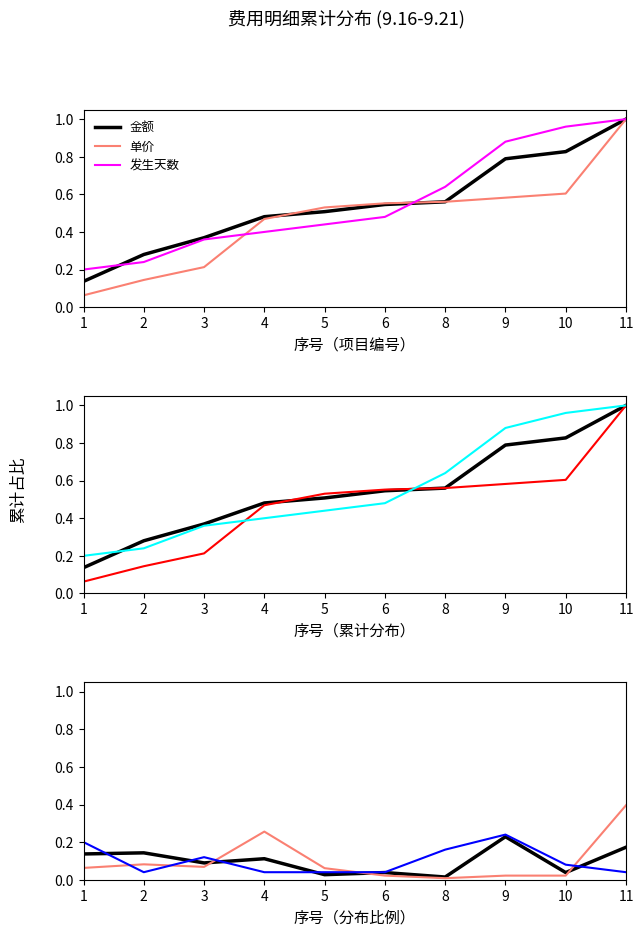

Rank the series at 9 from lowest to highest value.

单价, 金额, 发生天数